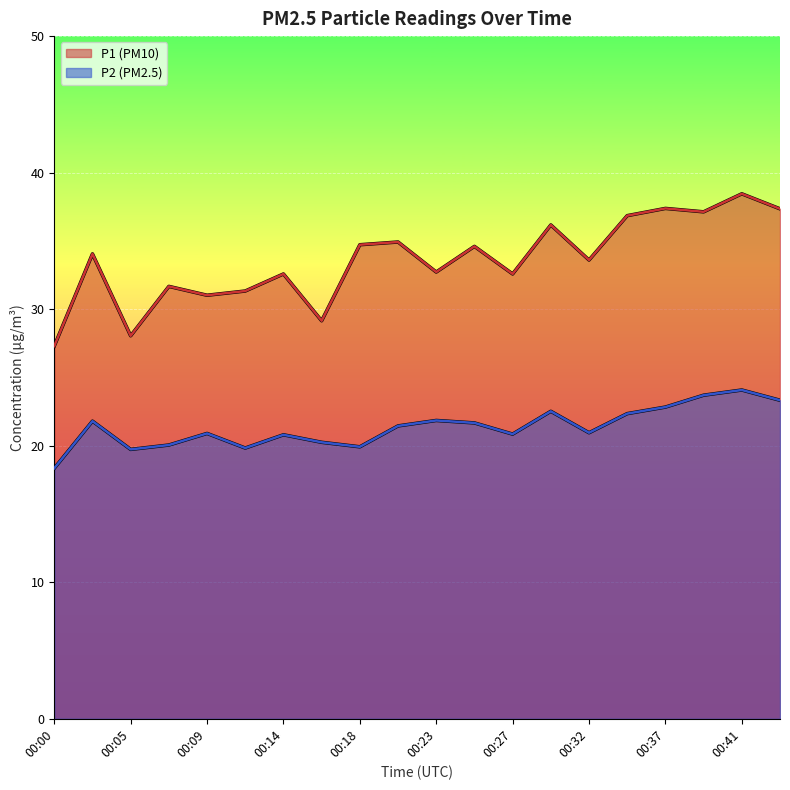

List the series in order of their overall mean, lowest first.

P2 (PM2.5), P1 (PM10)